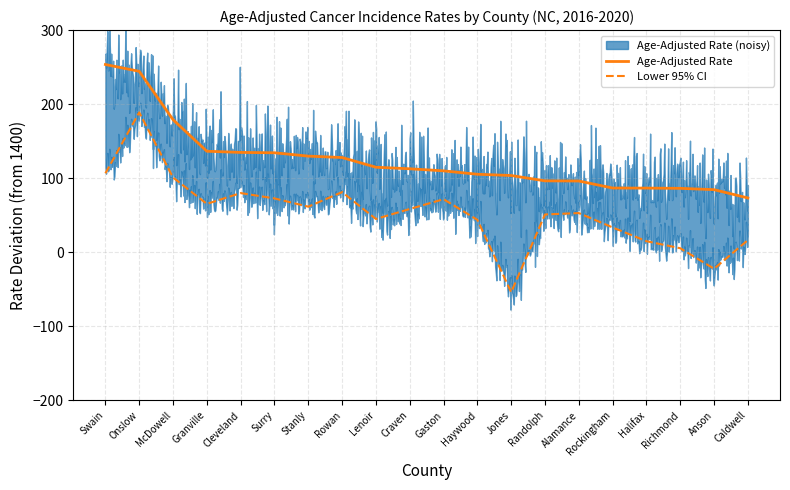

Reading left to right, what are all the values shown in this chart?

Age-Adjusted Rate: 253.5	244.3	179.0	136.4	134.8	134.3	129.8	127.9	114.8	112.7	109.9	105.3	103.6	96.4	96.2	86.7	86.6	86.3	84.5	73.3
Lower 95% CI: 106.6	188.8	100.9	65.3	79.9	72.7	61.5	81.2	44.9	58.4	71.6	43.8	-53.9	51.0	52.9	33.5	14.9	5.4	-22.3	16.4